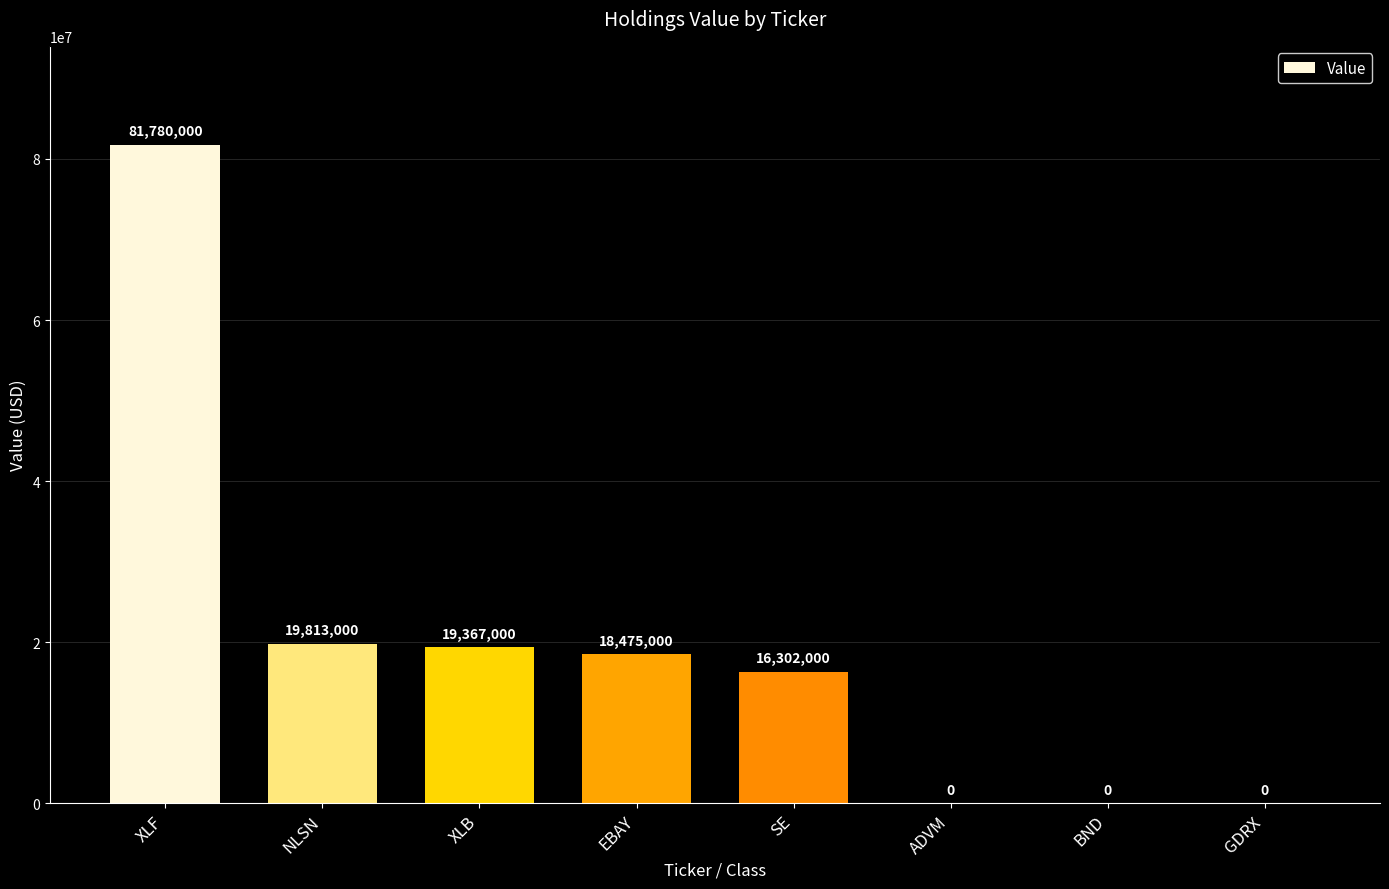

True or false: the data shows 117950497 at XLF.

False